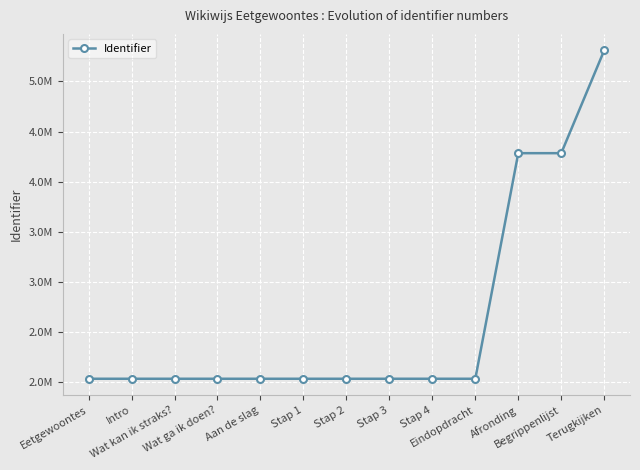

What is the label of the 4th point from the right?

Eindopdracht